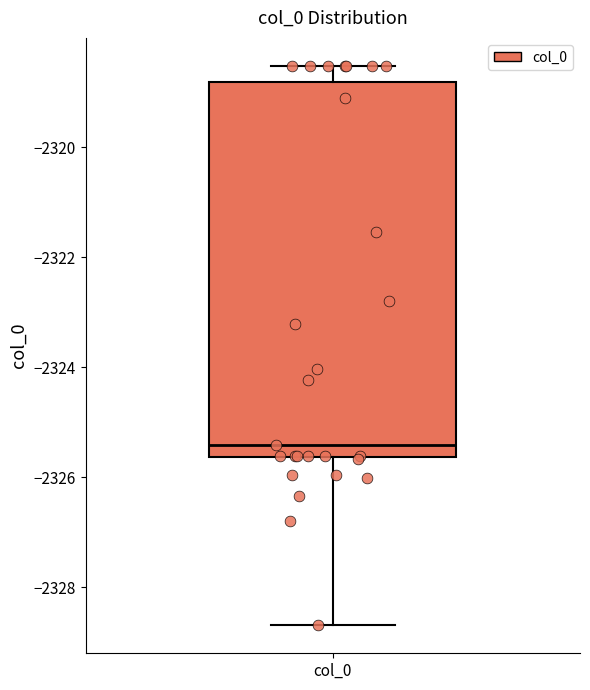

Transcribe this box plot: give where the median line is, the range the box spans, and where the two whiskers end, as read against the y-axis. The values are not printed on the chart, so give them approximately, as read against the axis.

median -2325.4, box -2325.6 to -2318.8, whiskers -2328.6 to -2318.6